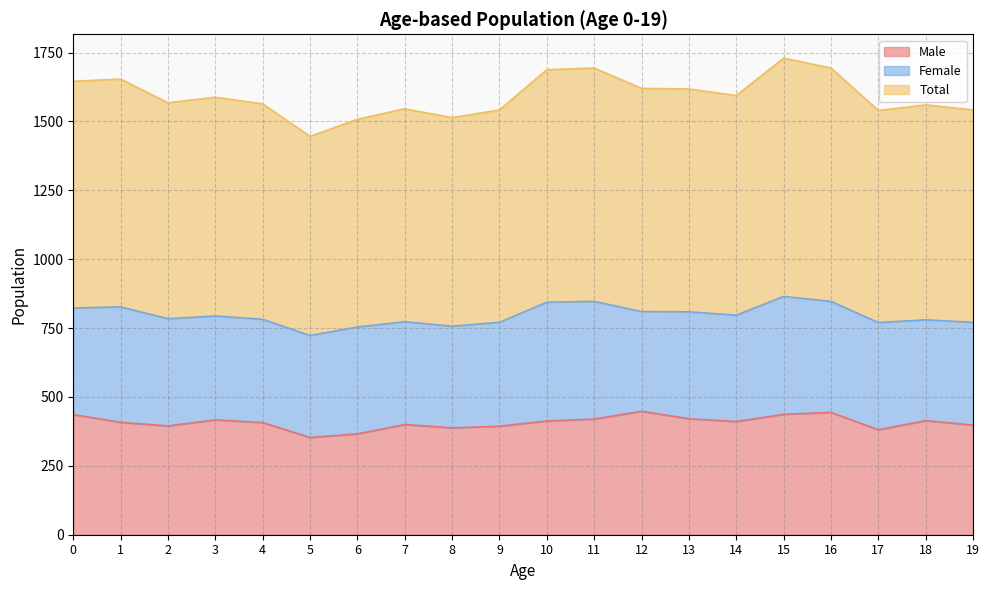

Which series has the widest spread of values?

Total